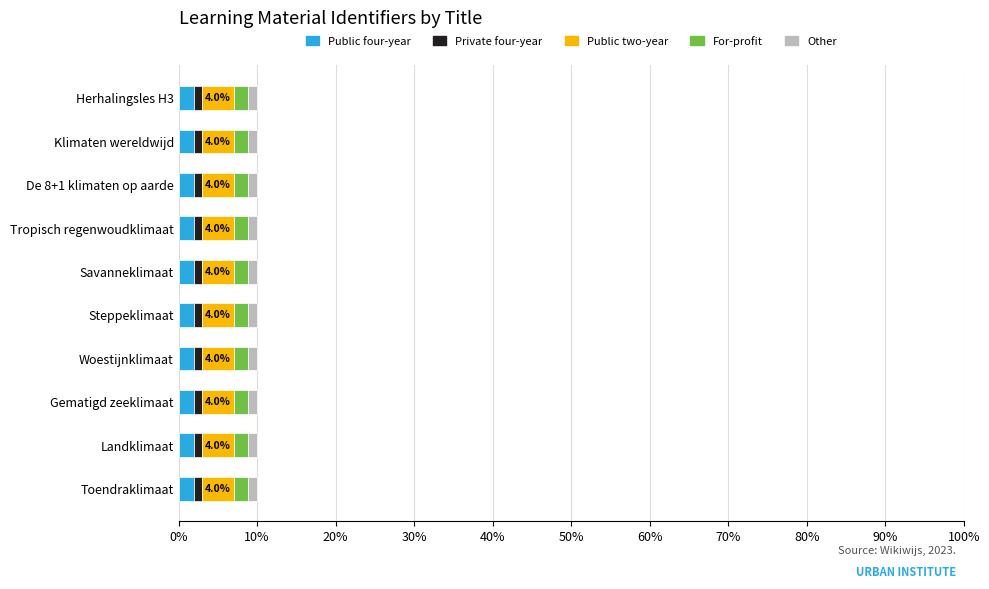

What is the average value of the Public four-year series?

1.9